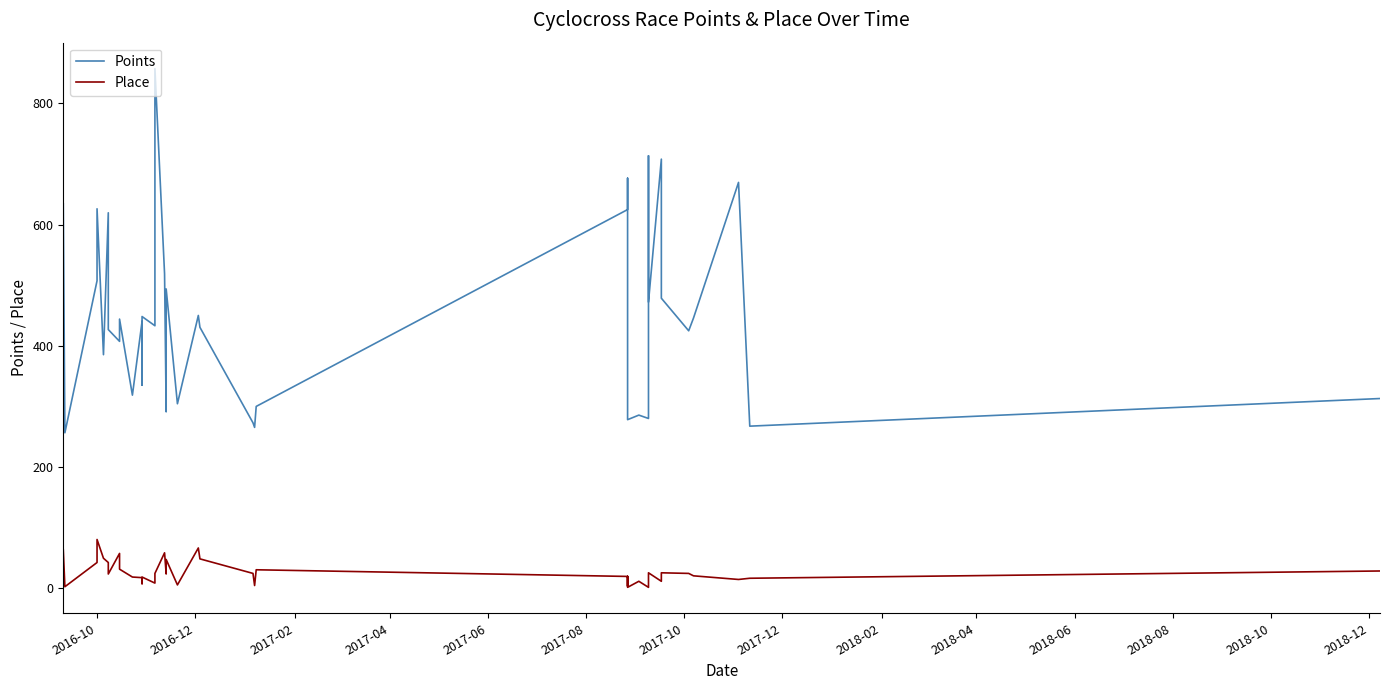

Is this an area chart (filled region under the line)?

No